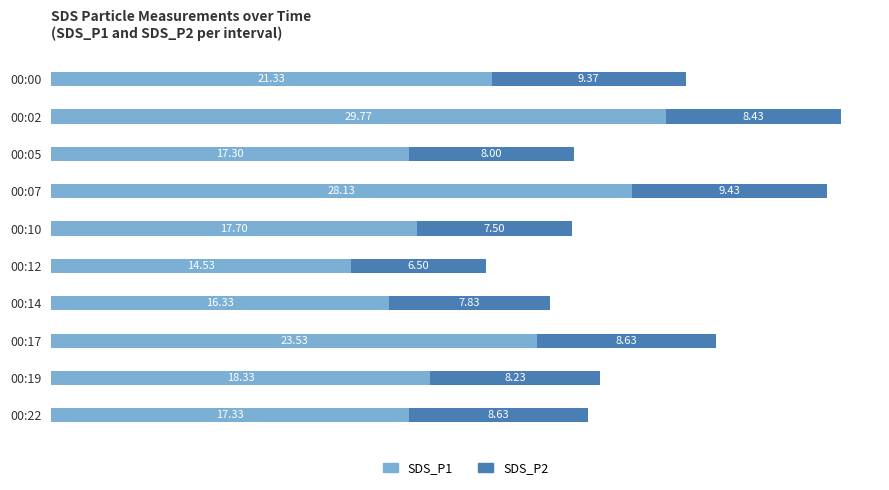

Which category has the highest value in the SDS_P1 series?

00:02